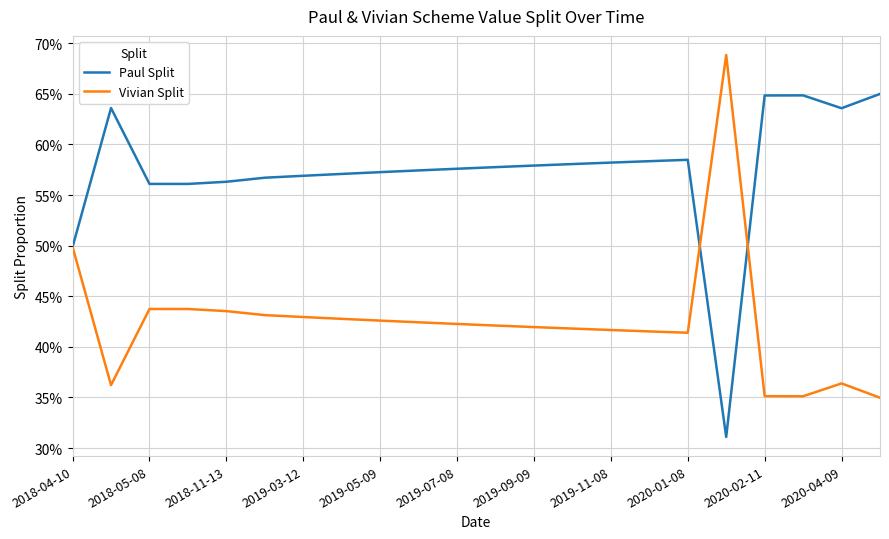

Reading right to left, extract all data points from this chart.

Paul Split: 0.6	0.6	0.6	0.6	0.3	0.6	0.6	0.6	0.6	0.6	0.6	0.6	0.6	0.6	0.6	0.6	0.6	0.6	0.6	0.6	0.6	0.5
Vivian Split: 0.3	0.4	0.4	0.4	0.7	0.4	0.4	0.4	0.4	0.4	0.4	0.4	0.4	0.4	0.4	0.4	0.4	0.4	0.4	0.4	0.4	0.5